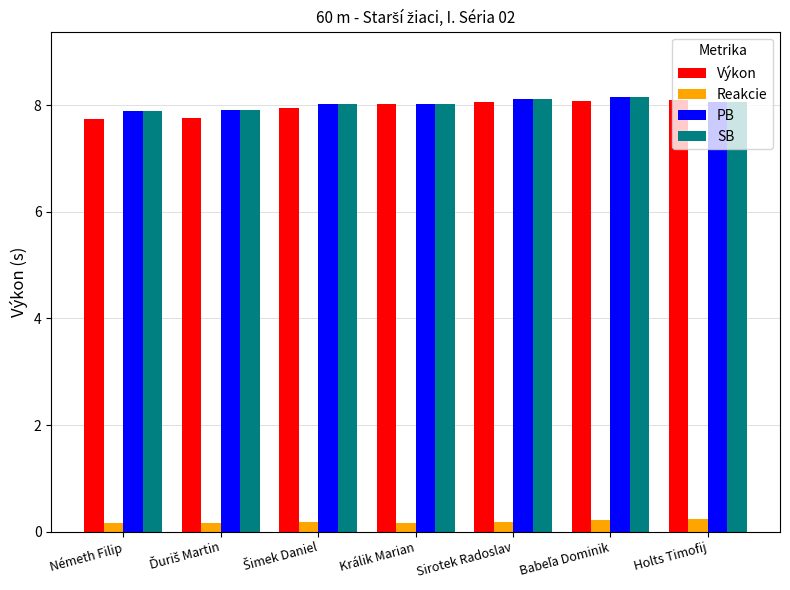

What is the difference between the maximum and minimum values in the PB series?

0.3